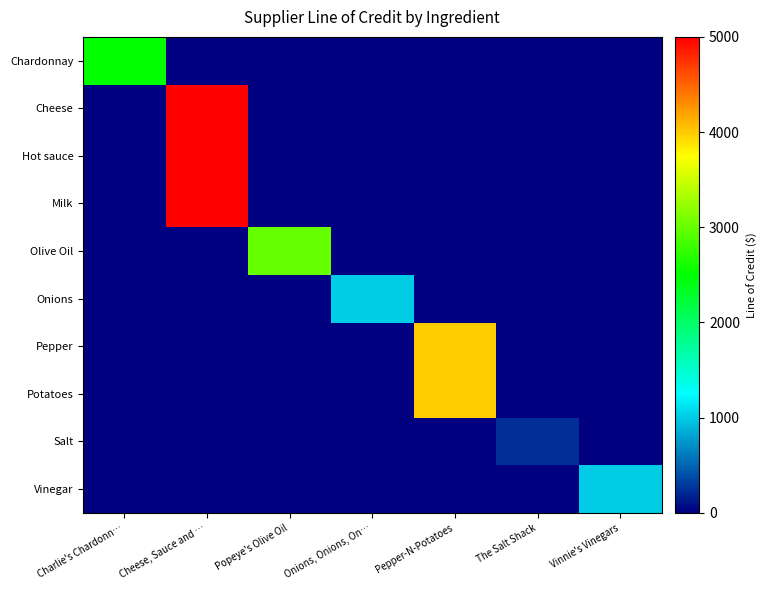

Which series changed the most between Popeye's Olive Oil and The Salt Shack?

Olive Oil